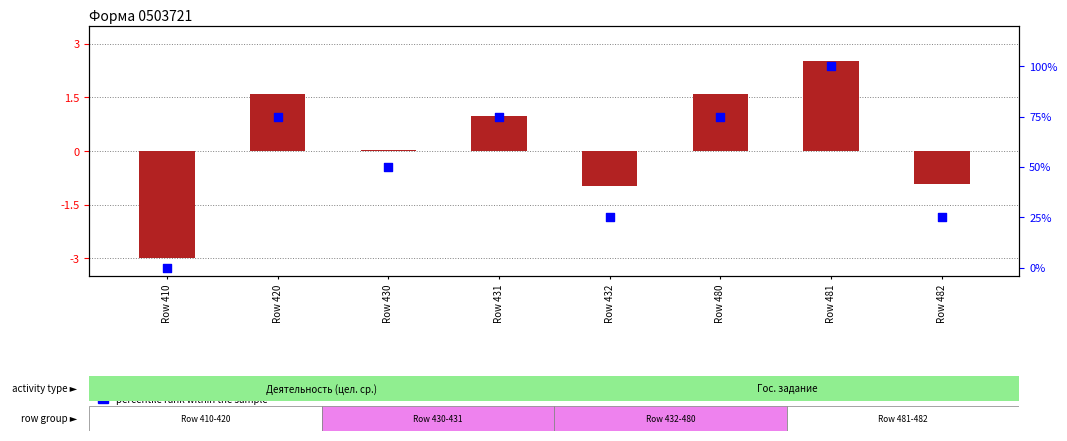

At how many categories does at least one series exceed 92?

1